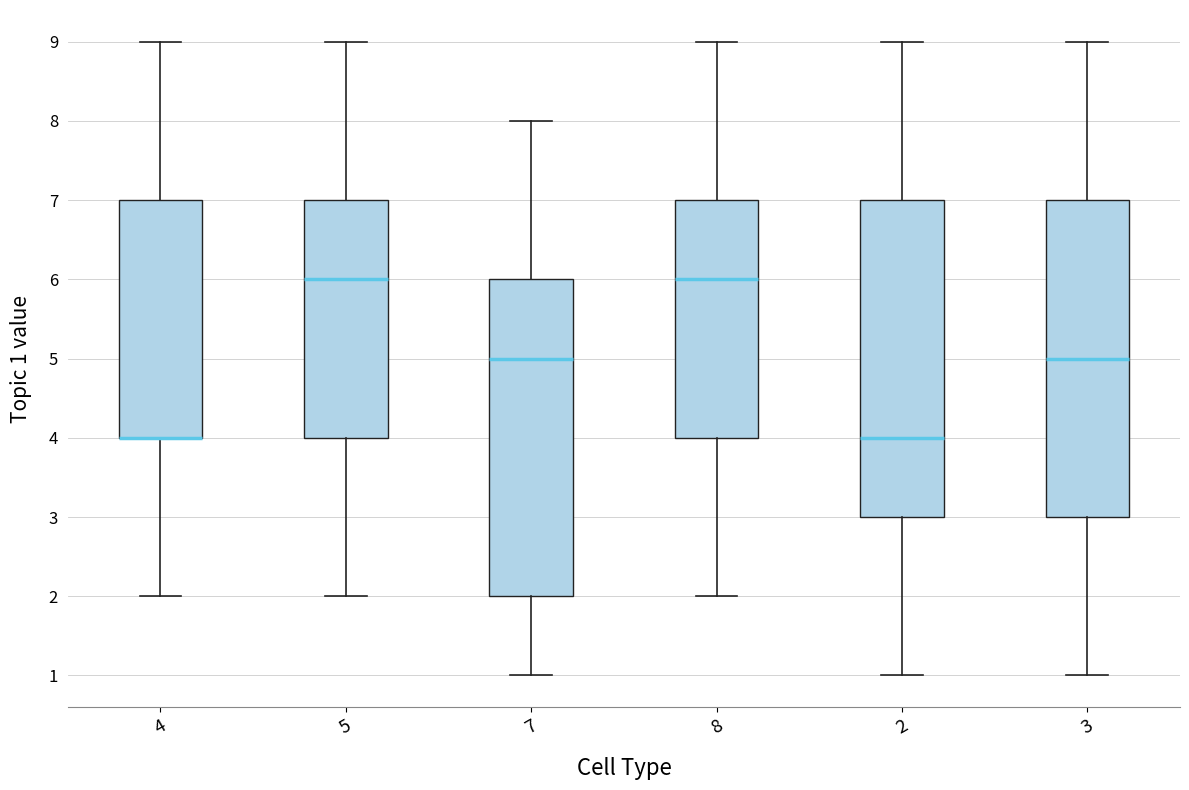

Reading left to right, transcribe this box plot: for each box, give where its median line is, the range the box spans, and where its two whiskers end, as read against the y-axis. The values are not printed on the chart, so give them approximately, as read against the axis.

4: median 4 (drawn on the box's lower edge), box 4 to 7, whiskers 2 to 9
5: median 6, box 4 to 7, whiskers 2 to 9
7: median 5, box 2 to 6, whiskers 1 to 8
8: median 6, box 4 to 7, whiskers 2 to 9
2: median 4, box 3 to 7, whiskers 1 to 9
3: median 5, box 3 to 7, whiskers 1 to 9